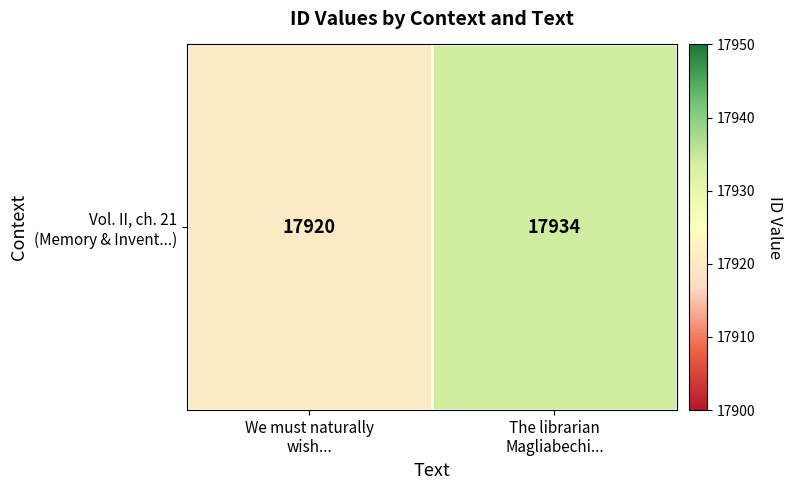

Count the values in the range 17920 to 17934.

2